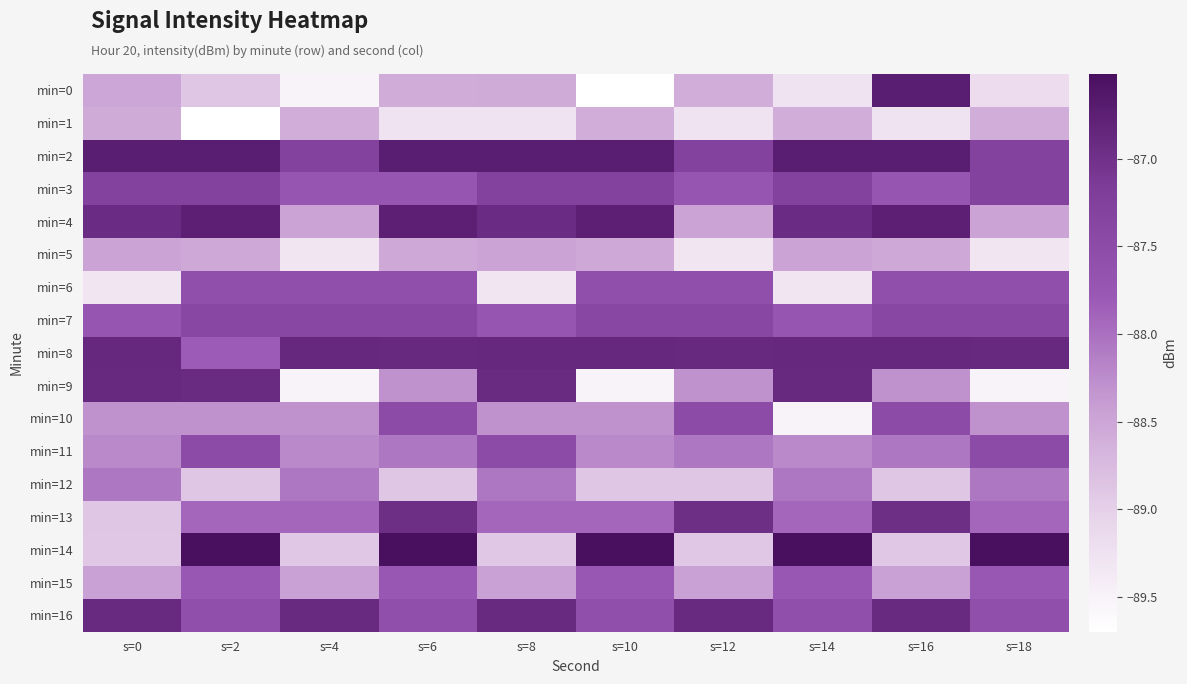

Rank the series by their maximum value, from highest to lowest.

min=14, min=0, min=2, min=4, min=8, min=9, min=16, min=13, min=3, min=7, min=10, min=11, min=6, min=15, min=12, min=5, min=1